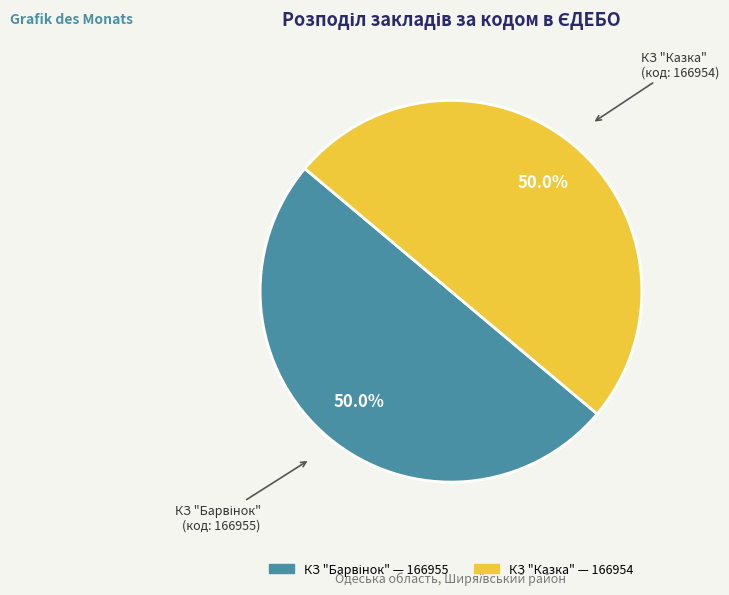

What portion of the pie excludes КЗ "Казка"?

50.0%